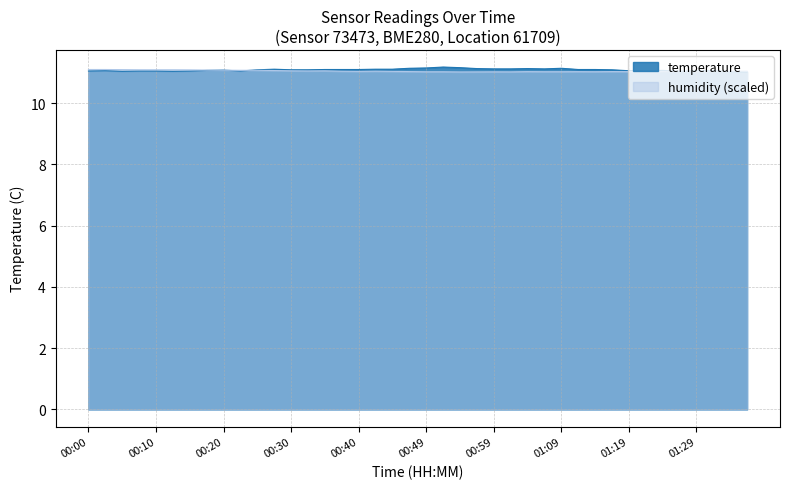

Where do humidity and temperature first cross each other?

00:17 and 00:20